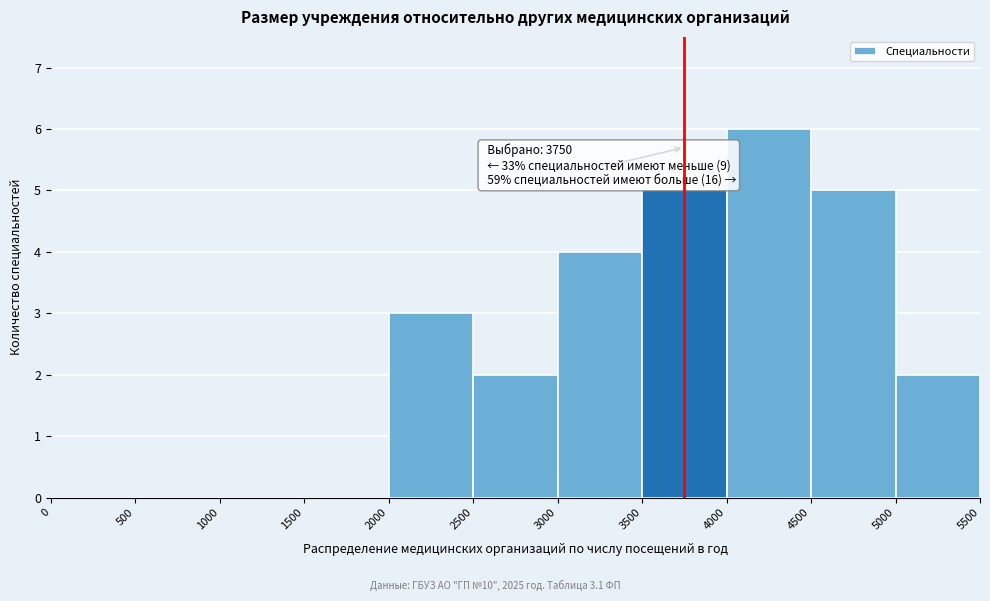

Over which range of the x-axis is the bar tallest?

4000 to 4500